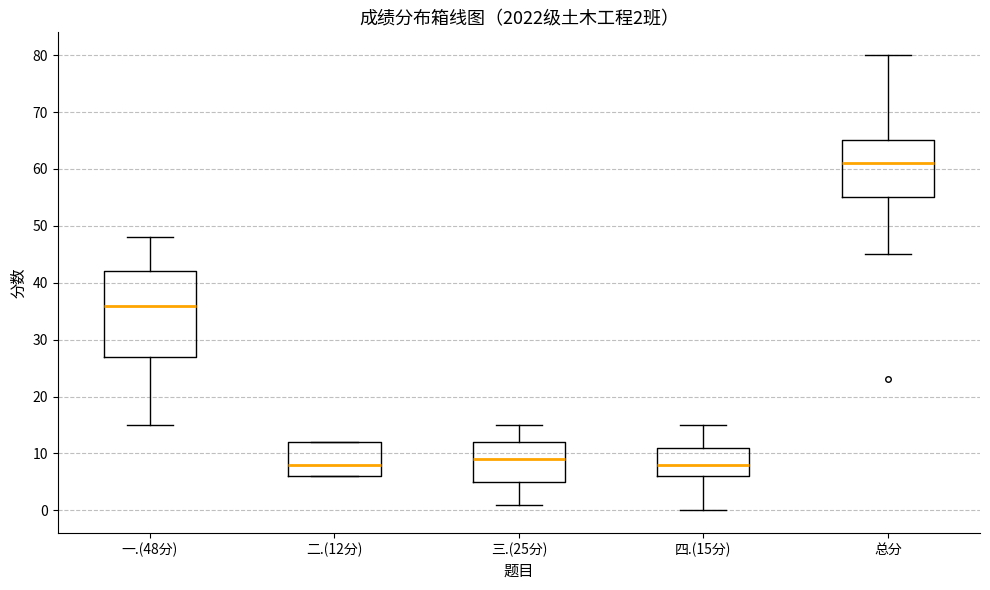

Comparing the boxes themselves (not the whiskers), which one is the tallest?

一.(48分)